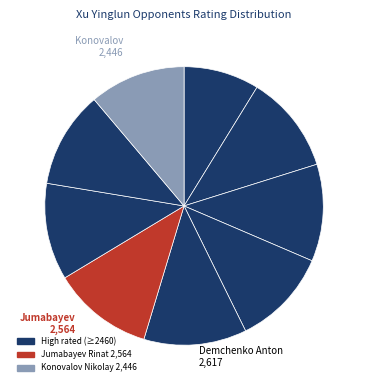

Which category has the biggest portion of the pie?

Demchenko Anton